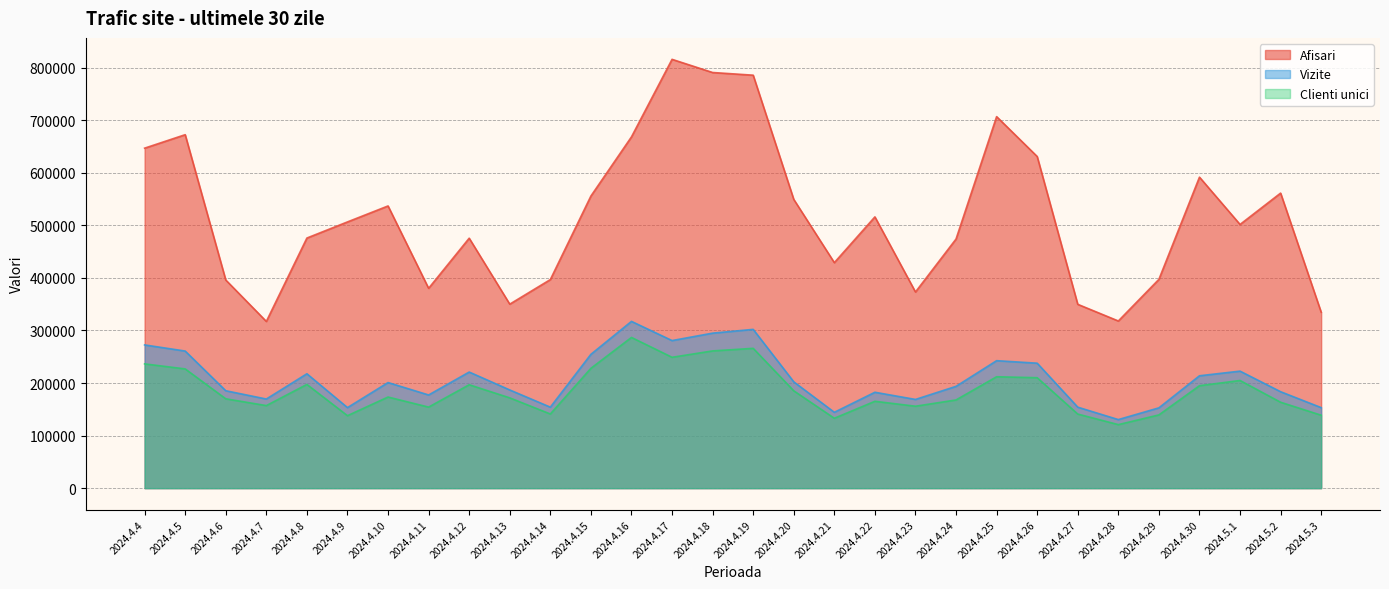

What is the spread (max minus min) of values at 2024.4.5?

445698